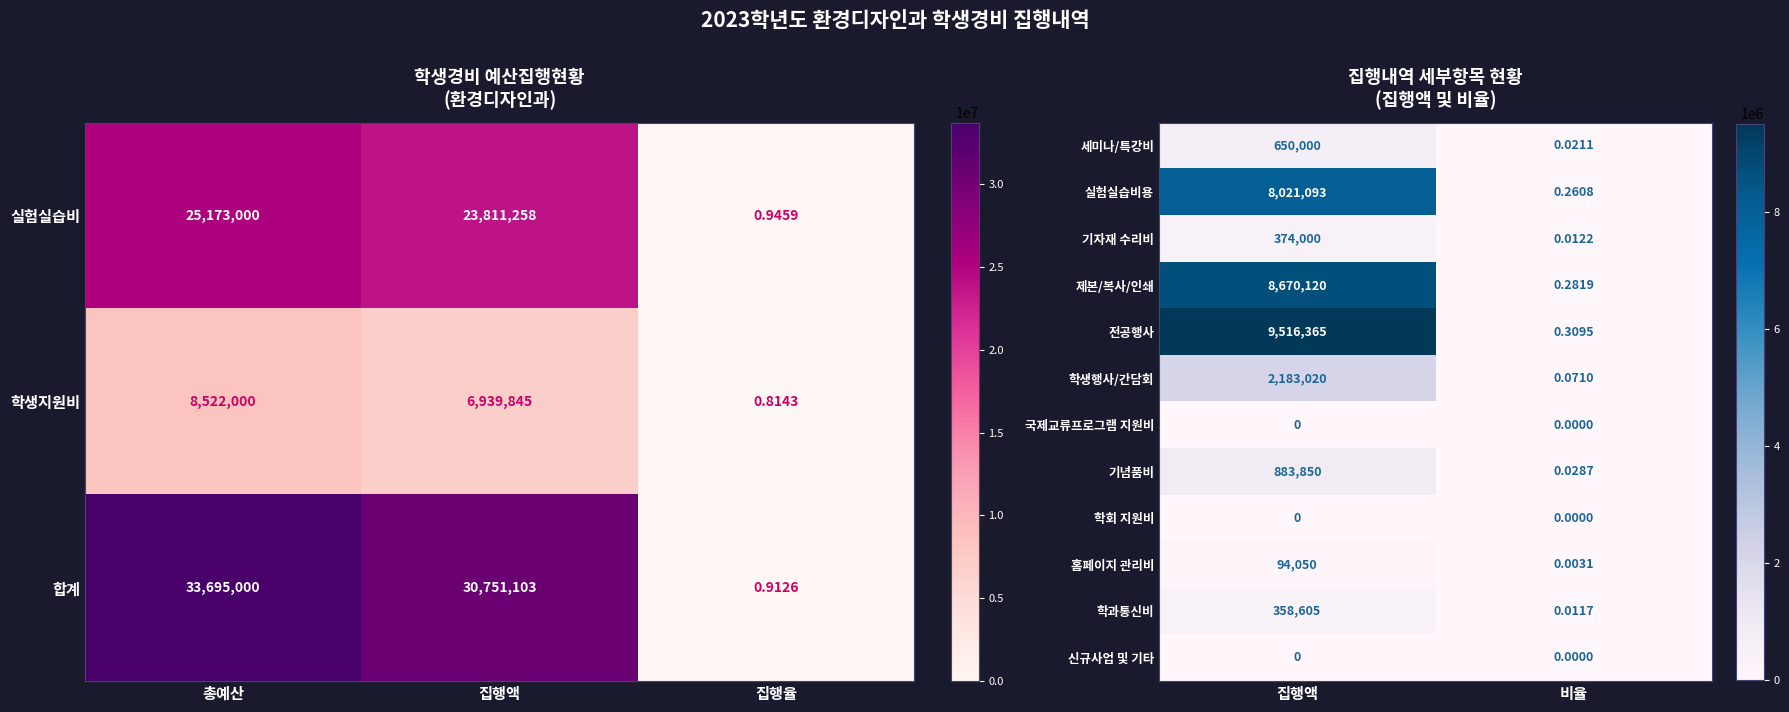

List the labels in order of 제본/복사/인쇄 value, largest first.

집행액, 비율